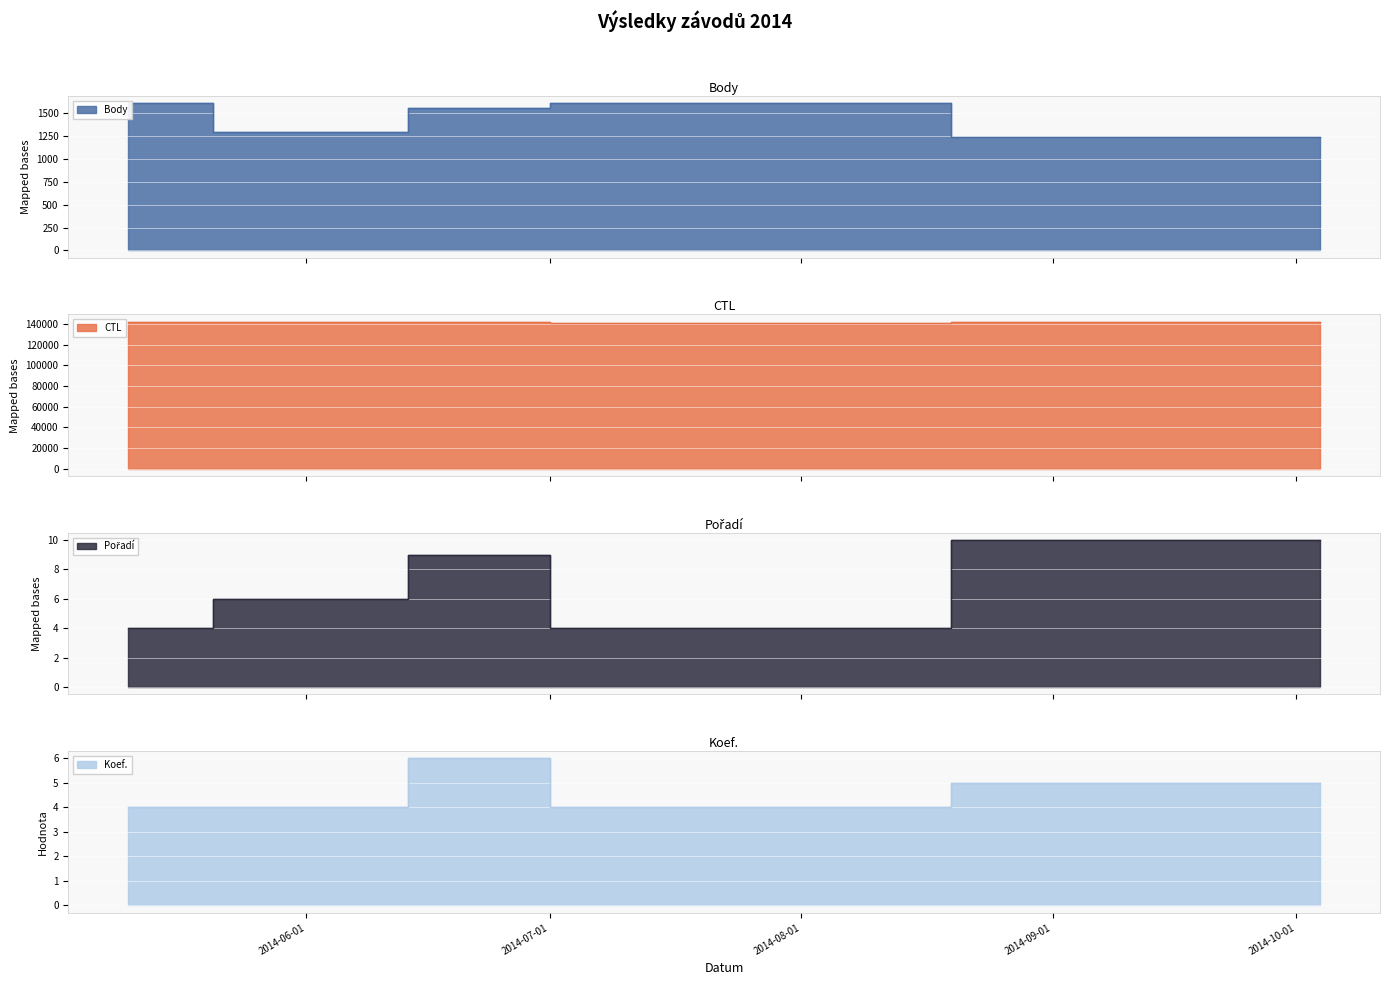

Reading right to left, transcribe all the data shown in this chart.

Body: 1236	1608	1564	1291	1608
CTL: 142168	141325	142004	142202	141901
Pořadí: 10	4	9	6	4
Koef.: 5	4	6	4	4